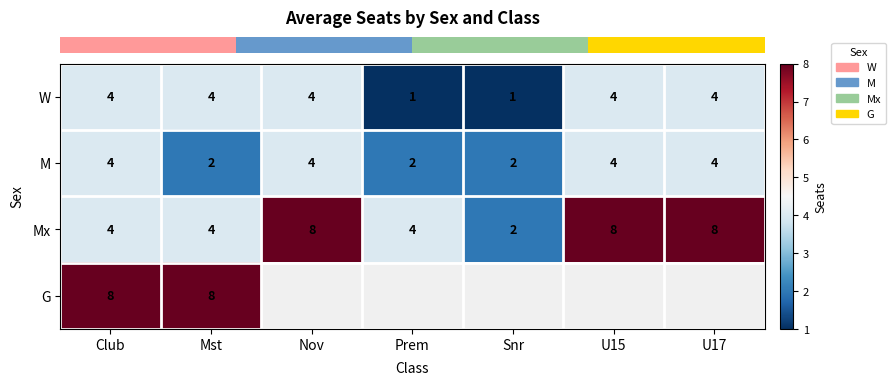

How many distinct data groups are displayed?

4